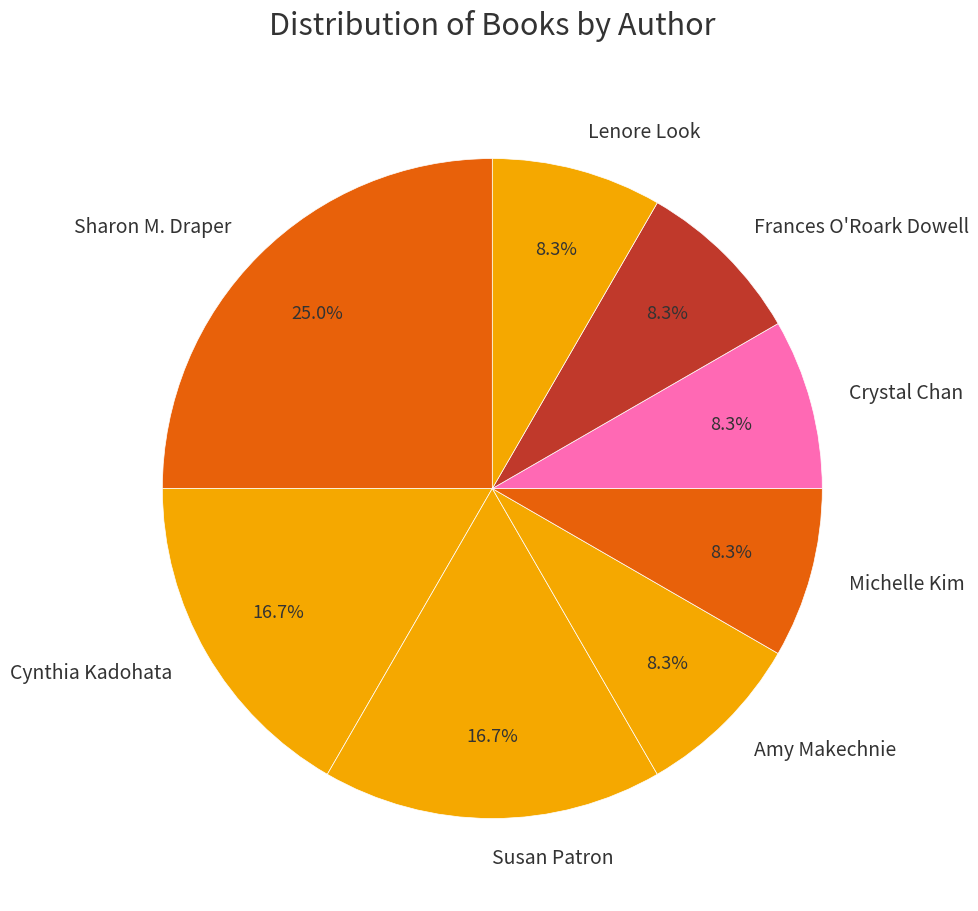

What portion of the pie excludes Cynthia Kadohata?

83.3%